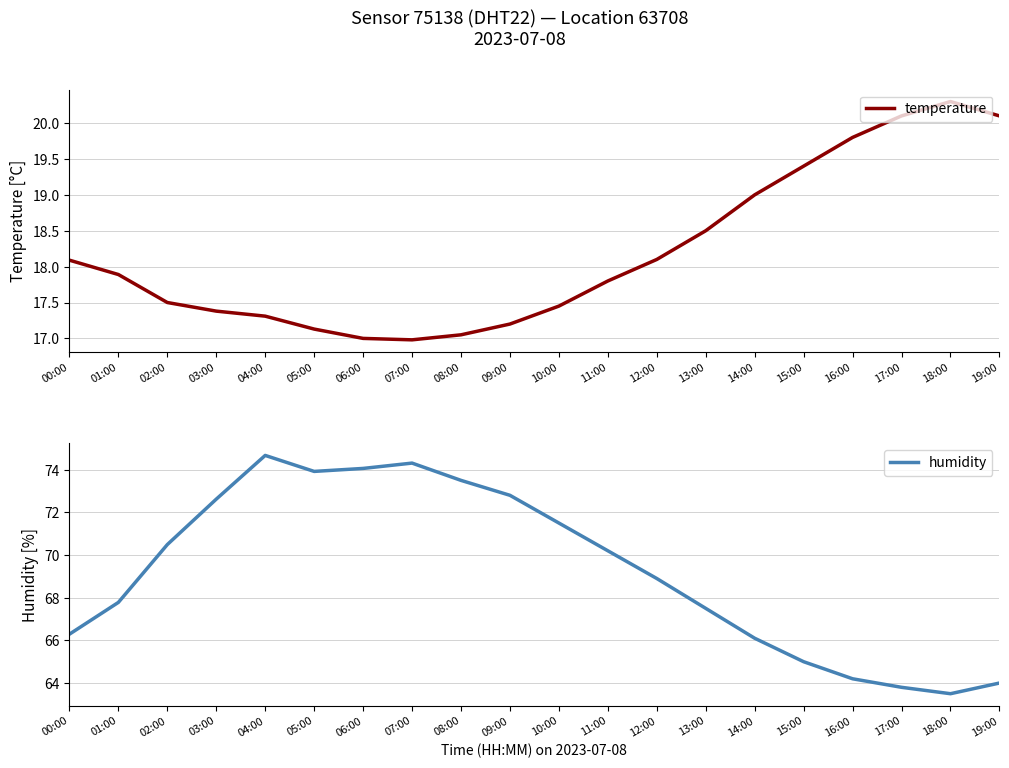

At which category is the sum across all series the highest?

04:00